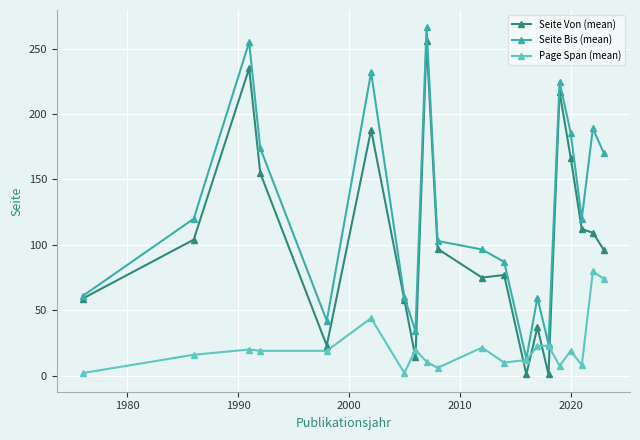

List the series in order of their overall mean, lowest first.

Page Span (mean), Seite Von (mean), Seite Bis (mean)